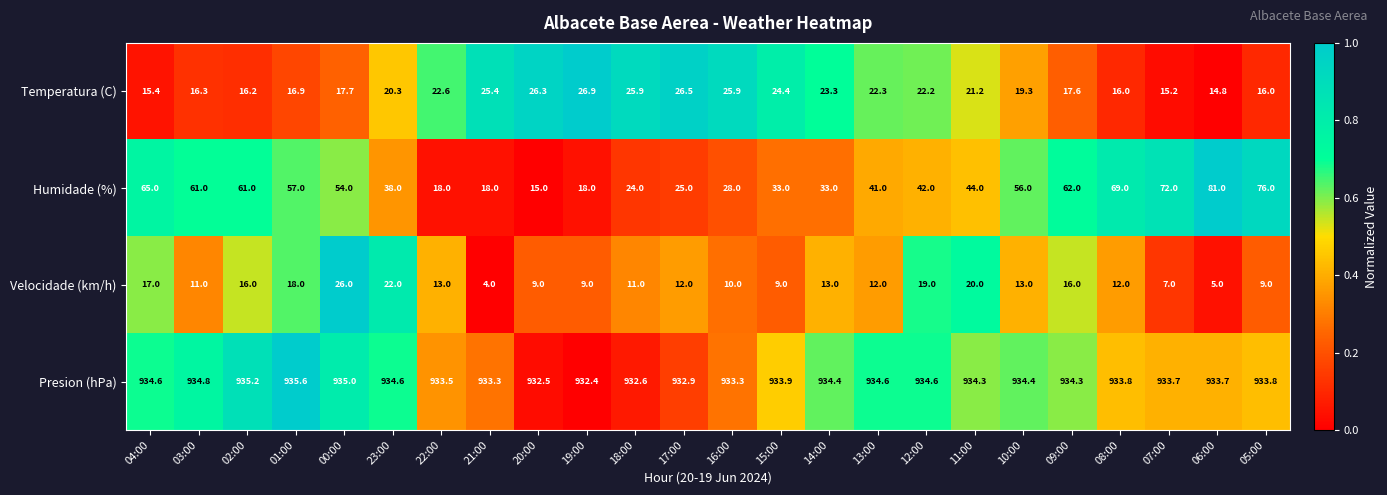

Rank the series at 23:00 from highest to lowest value.

Presion (hPa), Humidade (%), Velocidade (km/h), Temperatura (C)